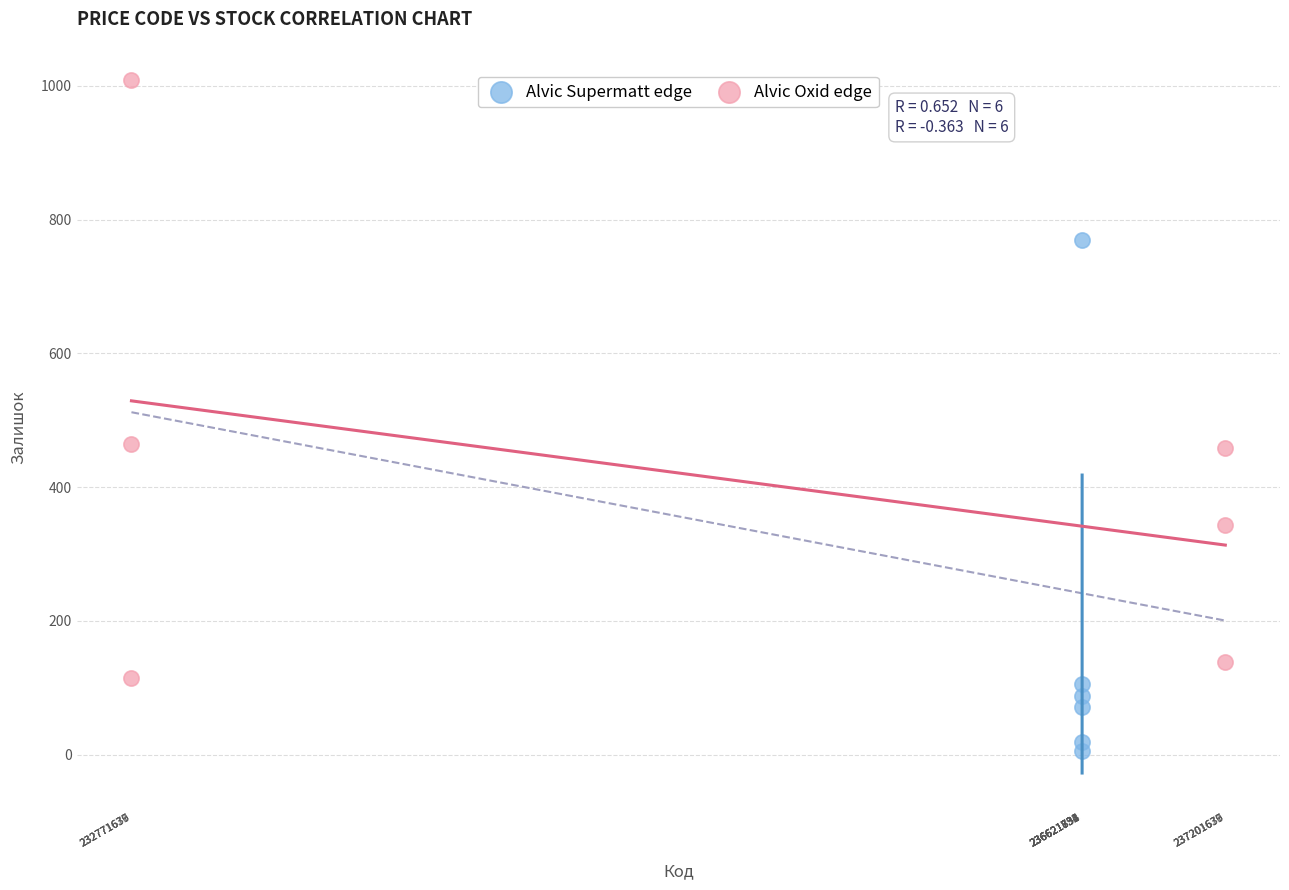

What are all the series names shown in the legend?

Alvic Supermatt edge, Alvic Oxid edge